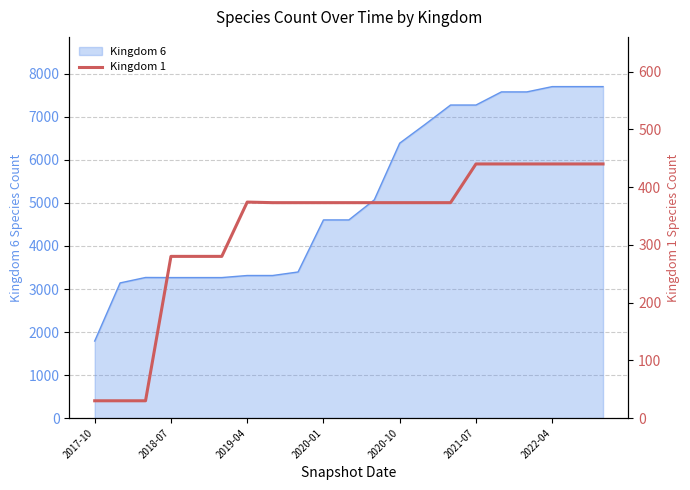

Count the number of categories in the chart.

21